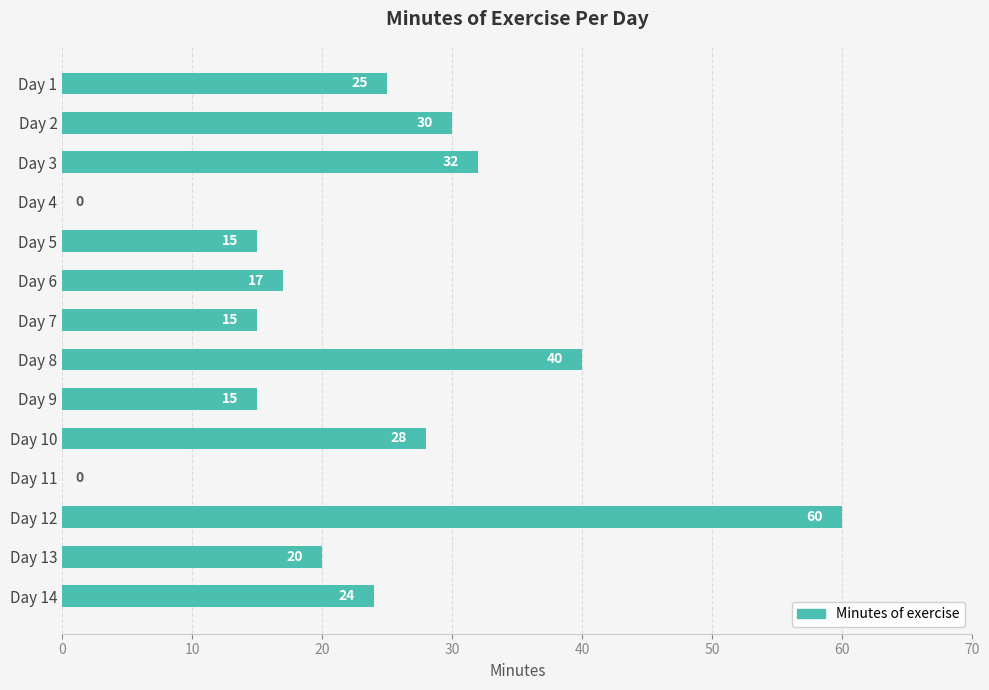

What is the greatest value displayed?

60